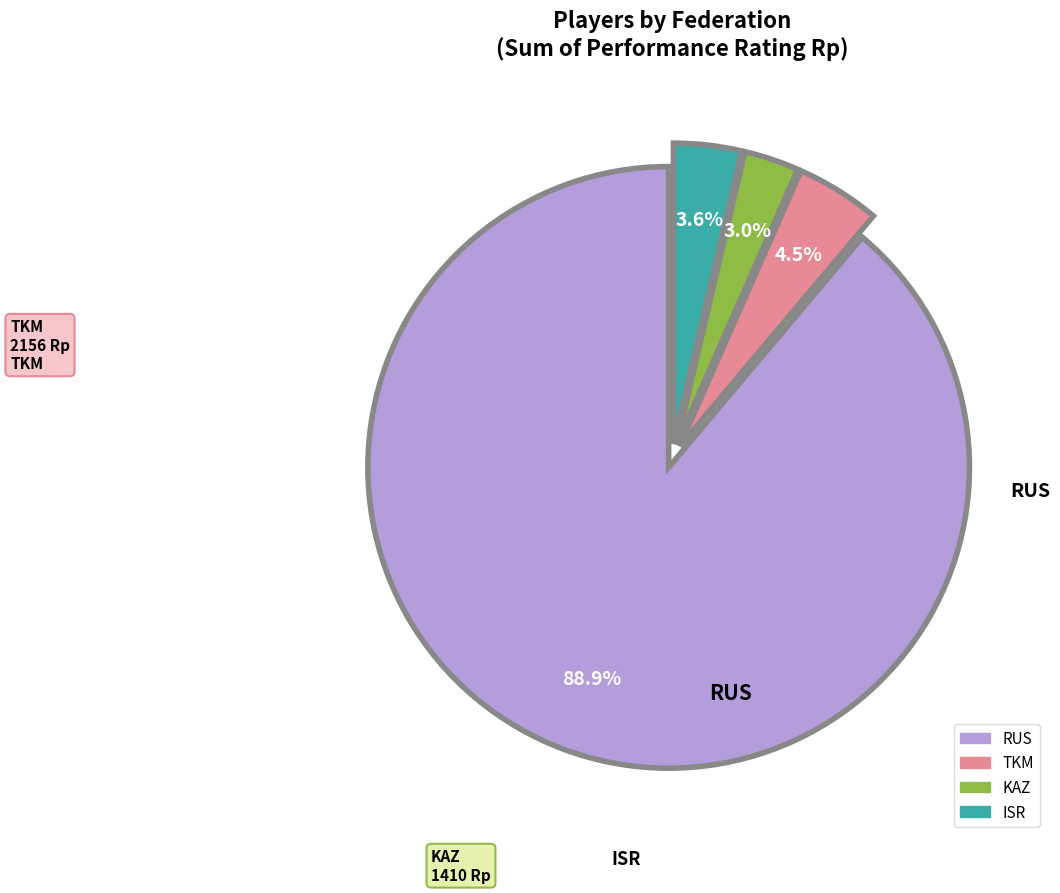

Count the number of slices in the pie.

4